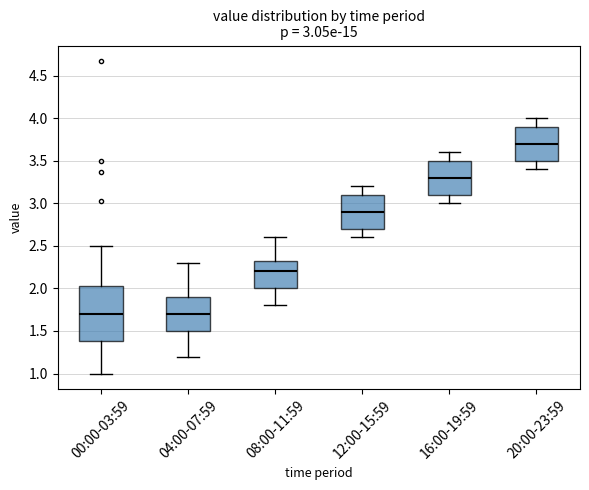

Which box is the tallest, from its lower edge to its upper edge?

00:00-03:59